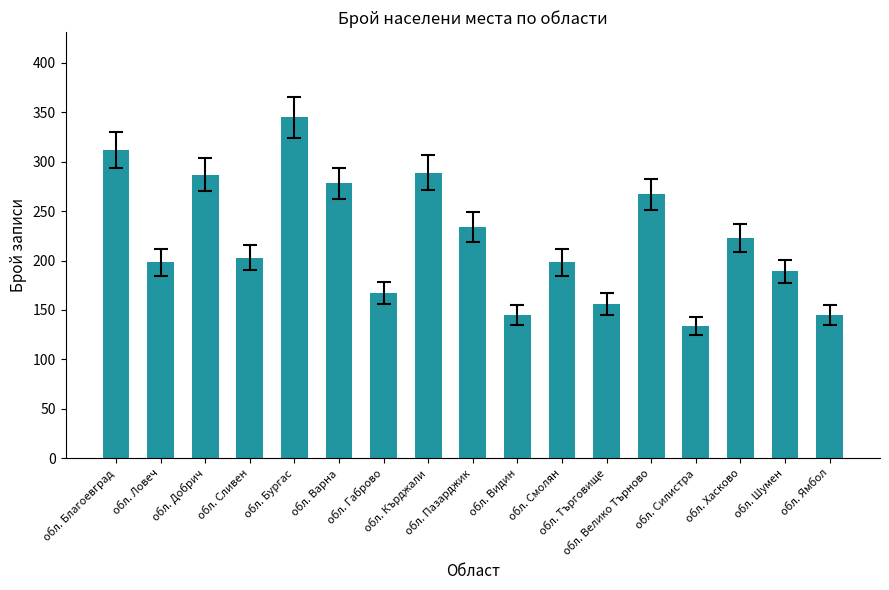

The chart shows a value of 262 at обл. Смолян. True or false?

False